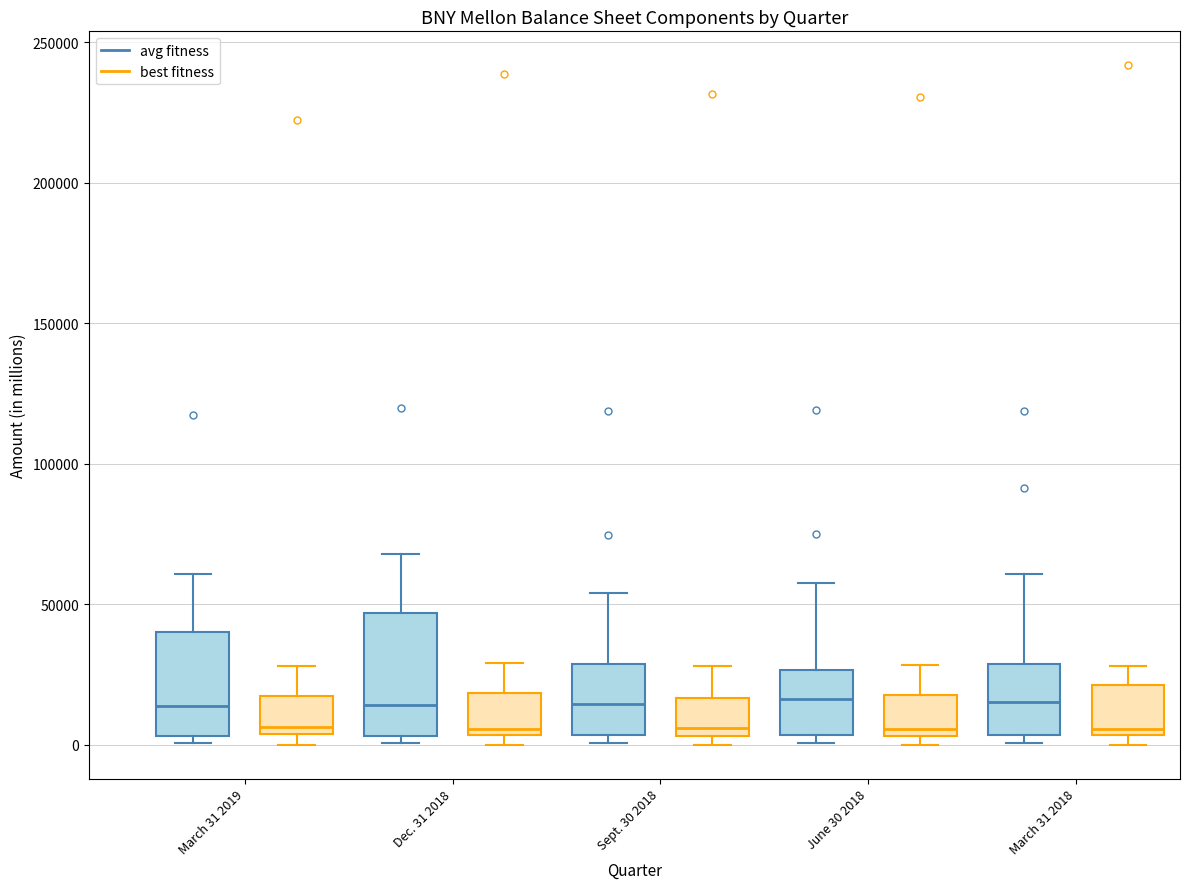

Reading left to right, transcribe this box plot: for each box, give where its median line is, the range the box spans, and where its two whiskers end, as read against the y-axis. The values are not printed on the chart, so give them approximately, as read against the axis.

March 31 2019 (avg fitness): median 15000, box 5000 to 40000, whiskers 0 to 60000
March 31 2019 (best fitness): median 5000 (just above the box's lower edge), box 5000 to 15000, whiskers 0 to 30000
Dec. 31 2018 (avg fitness): median 15000, box 5000 to 45000, whiskers 0 to 70000
Dec. 31 2018 (best fitness): median 5000 (just above the box's lower edge), box 5000 to 20000, whiskers 0 to 30000
Sept. 30 2018 (avg fitness): median 15000, box 5000 to 30000, whiskers 0 to 55000
Sept. 30 2018 (best fitness): median 5000 (just above the box's lower edge), box 5000 to 15000, whiskers 0 to 30000
June 30 2018 (avg fitness): median 15000, box 5000 to 25000, whiskers 0 to 60000
June 30 2018 (best fitness): median 5000 (just above the box's lower edge), box 5000 to 20000, whiskers 0 to 30000
March 31 2018 (avg fitness): median 15000, box 5000 to 30000, whiskers 0 to 60000
March 31 2018 (best fitness): median 5000 (just above the box's lower edge), box 5000 to 20000, whiskers 0 to 30000